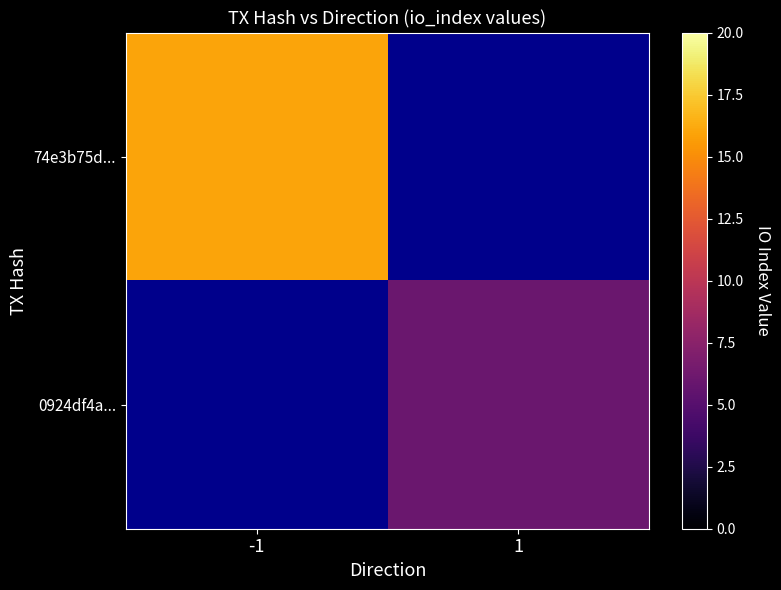

Which series has the largest range (max minus min)?

74e3b75d...